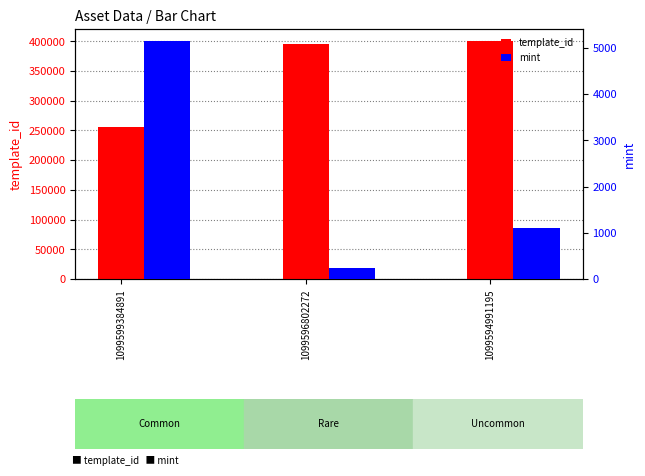

Where is mint nearest to the value 2689?

1099594991195